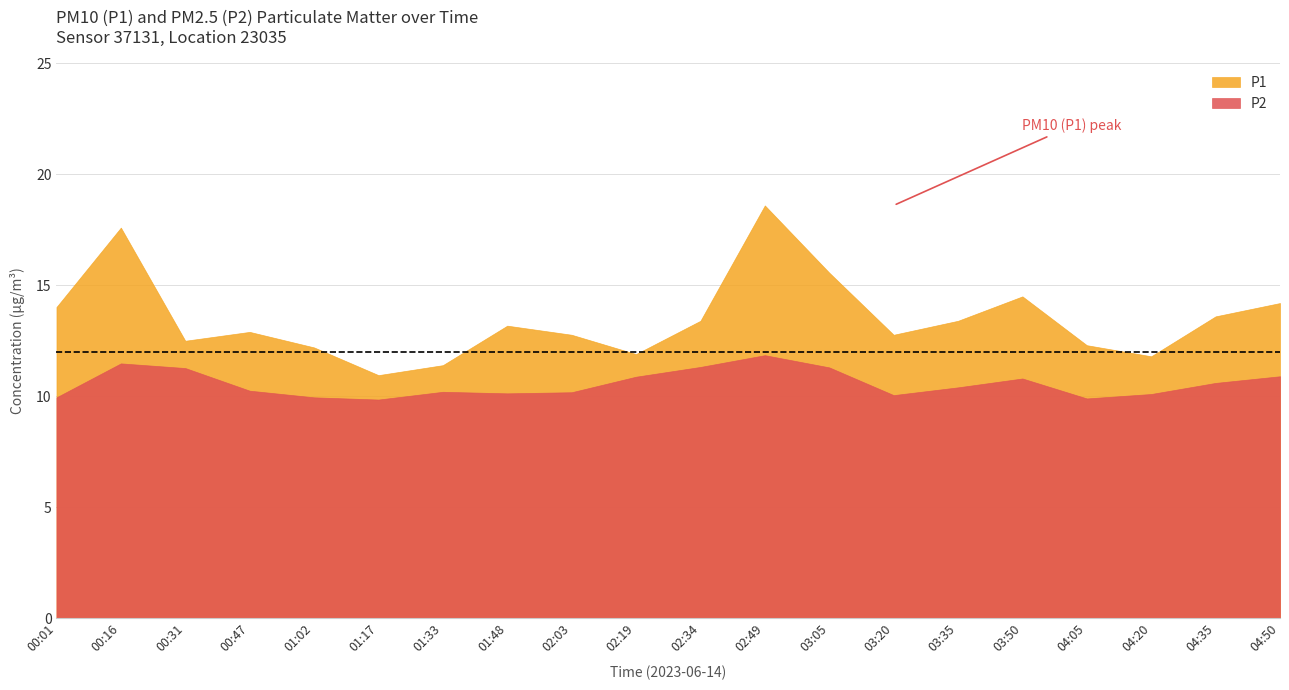

Which series changed the most between 01:17 and 02:34?

P1